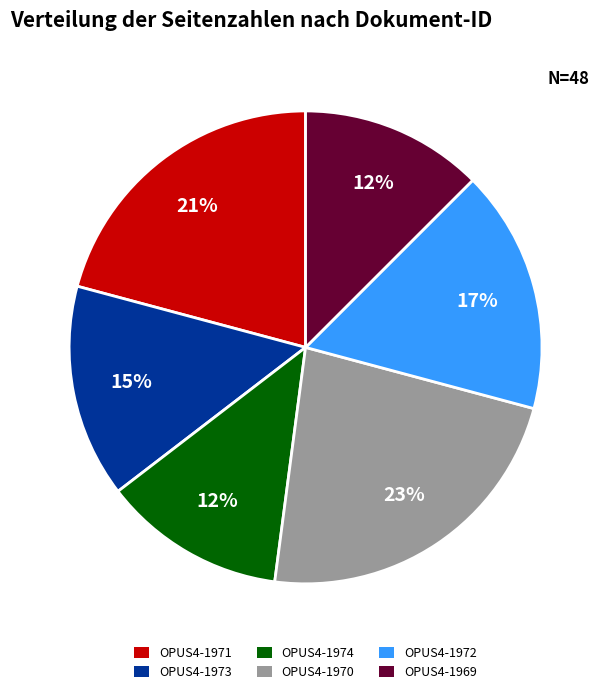

What percentage is the OPUS4-1973 slice, to the nearest percent?

15%